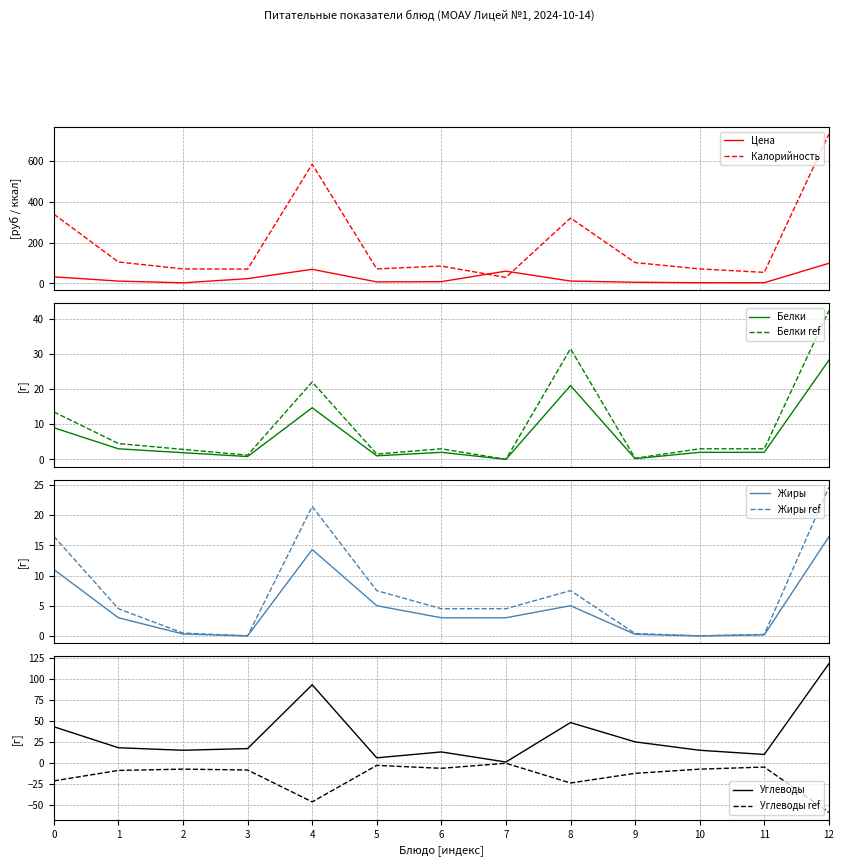

The Жиры series shows 0.2 at 11. True or false?

True